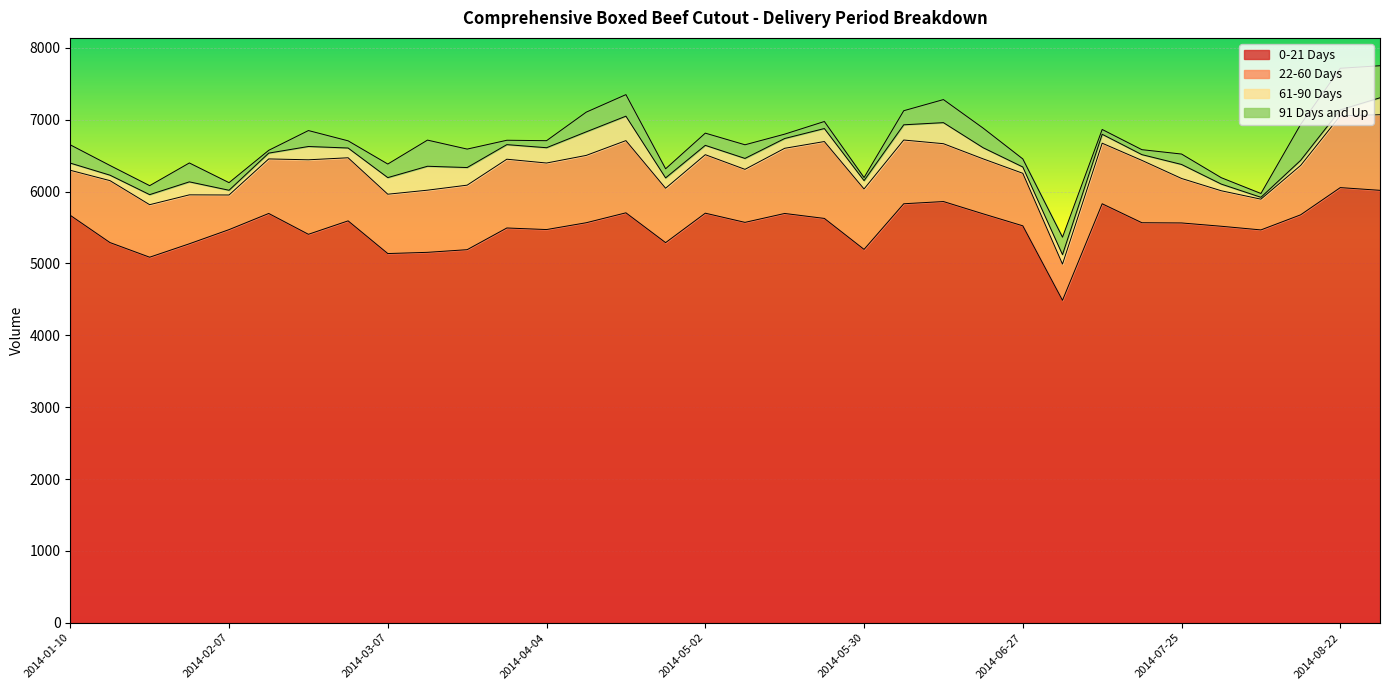

Which series has the largest range (max minus min)?

0-21 Days